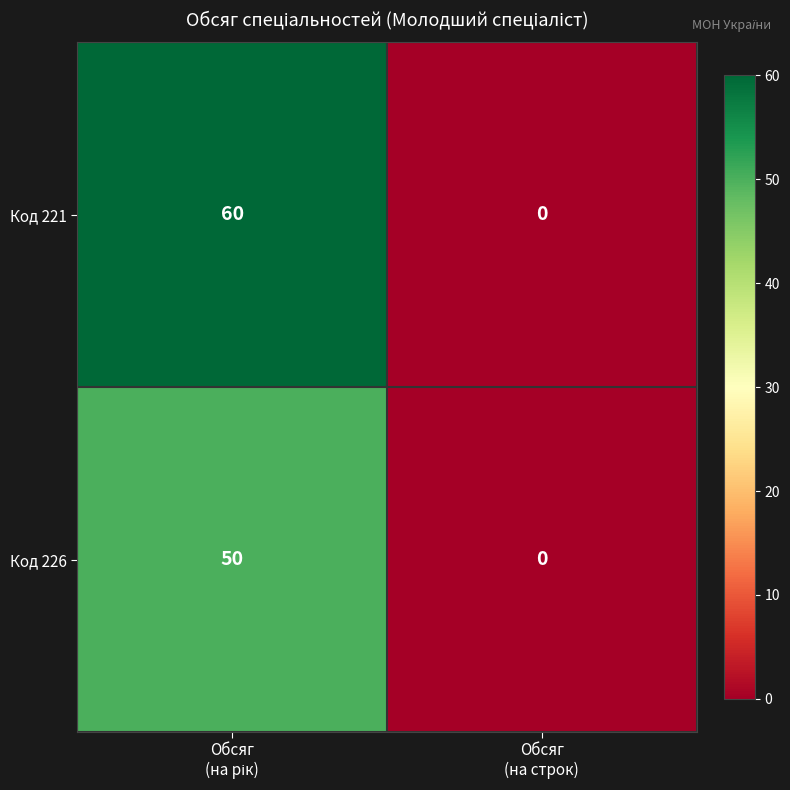

How many categories are shown in the chart?

2